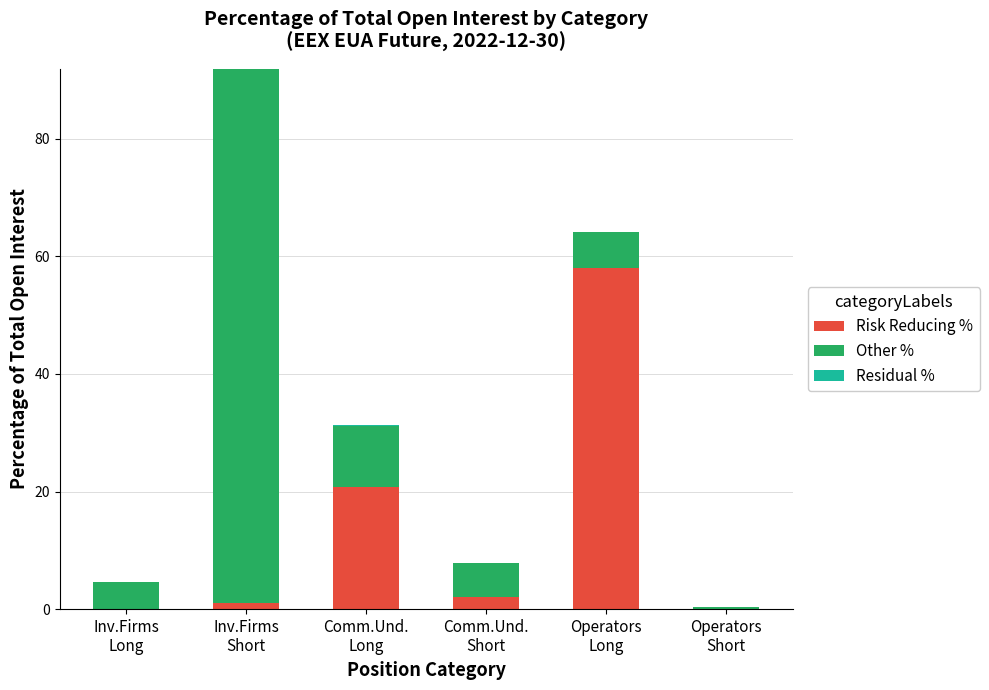

Does the chart contain stacked bars?

Yes